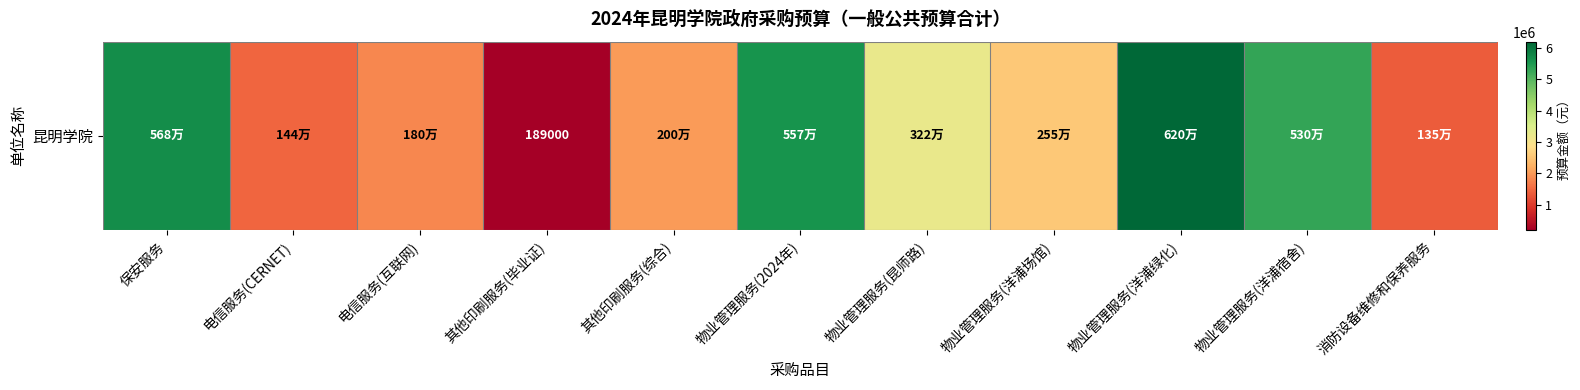

What is the change in value from 其他印刷服务(综合) to 消防设备维修和保养服务?

-650000